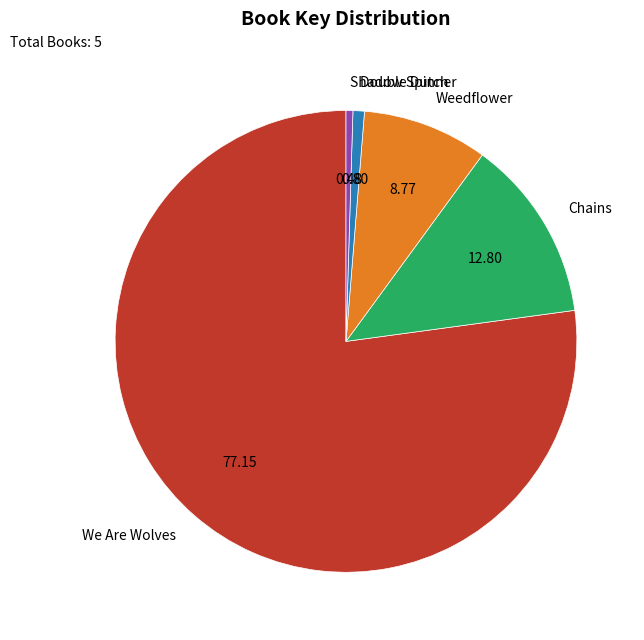

Which has a higher value, Chains or Double Dutch?

Chains